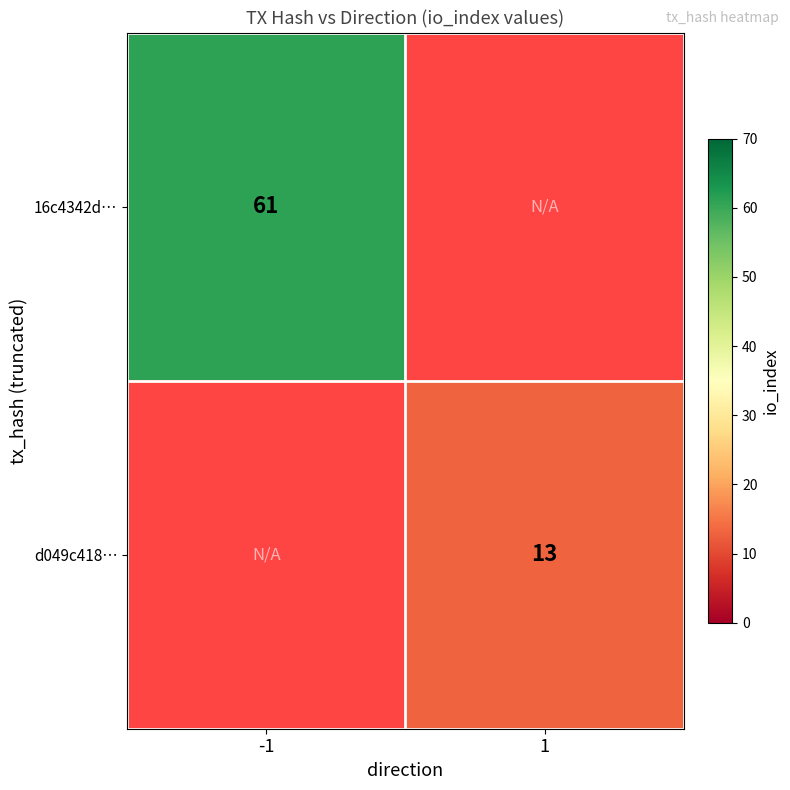

The value of 16c4342d… at -1 is 107. True or false?

False